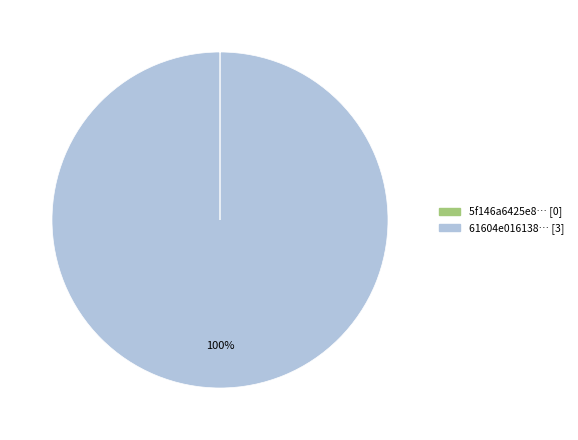

Is there any slice that represents more than half of the pie?

Yes